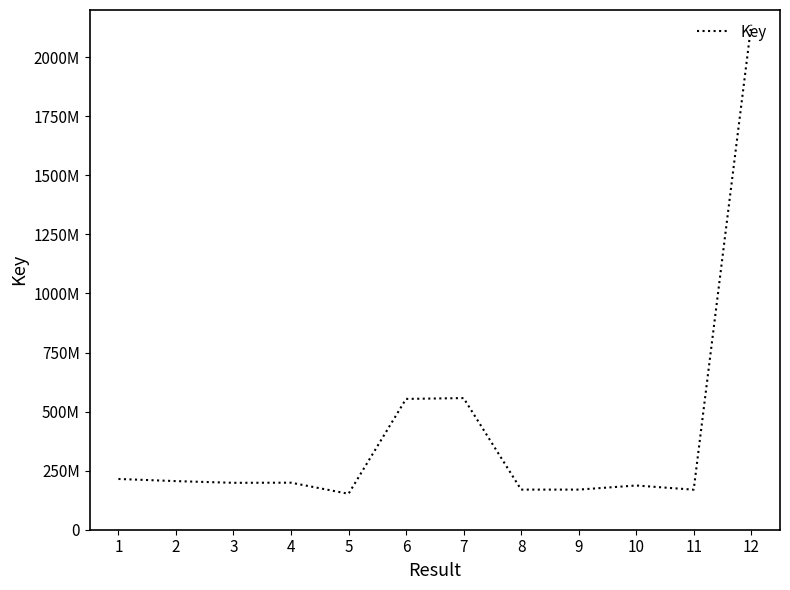

Does the chart have visible grid lines?

No